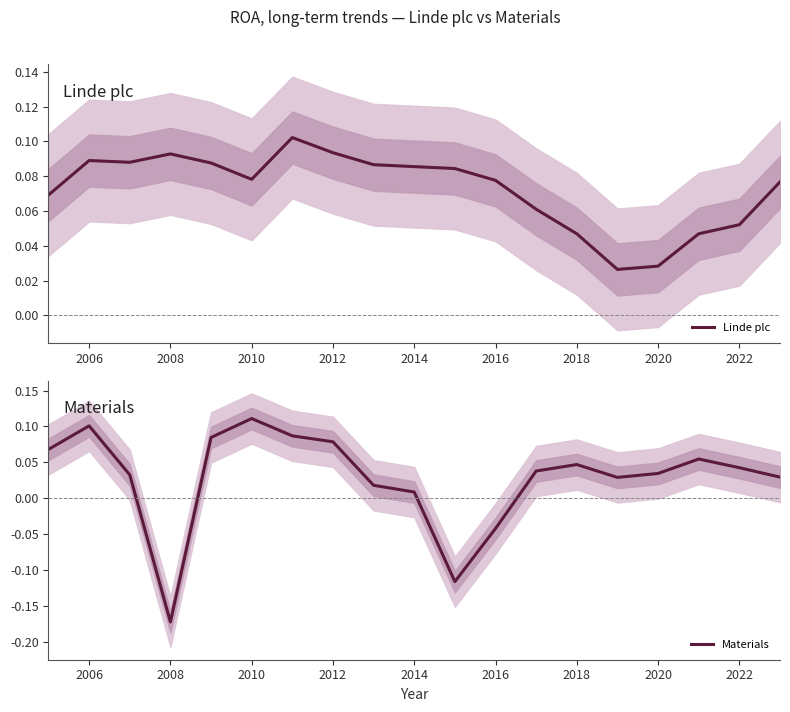

Rank the series by their maximum value, from lowest to highest.

Linde plc, Materials